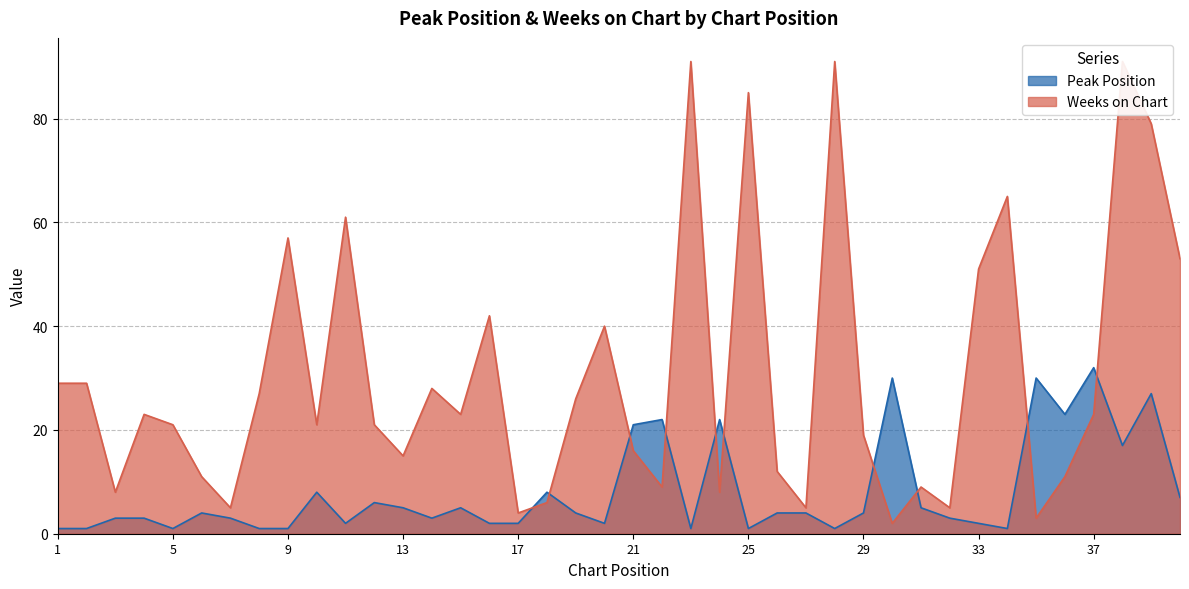

Between 25 and 37, which is larger?

37